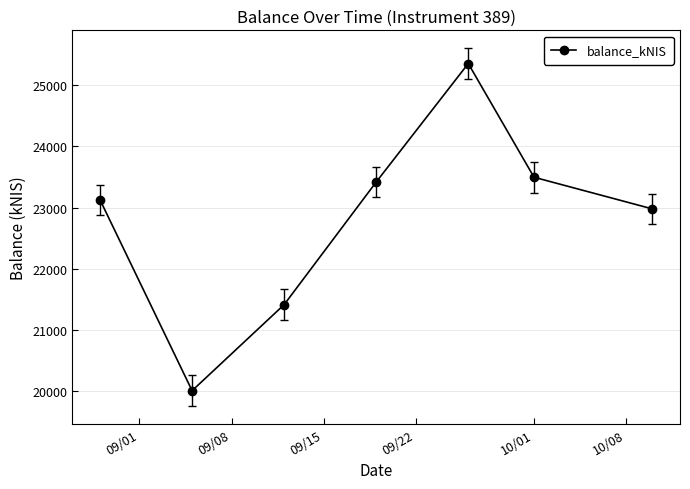

True or false: there are more than 0 points higher than both neighbors.

True